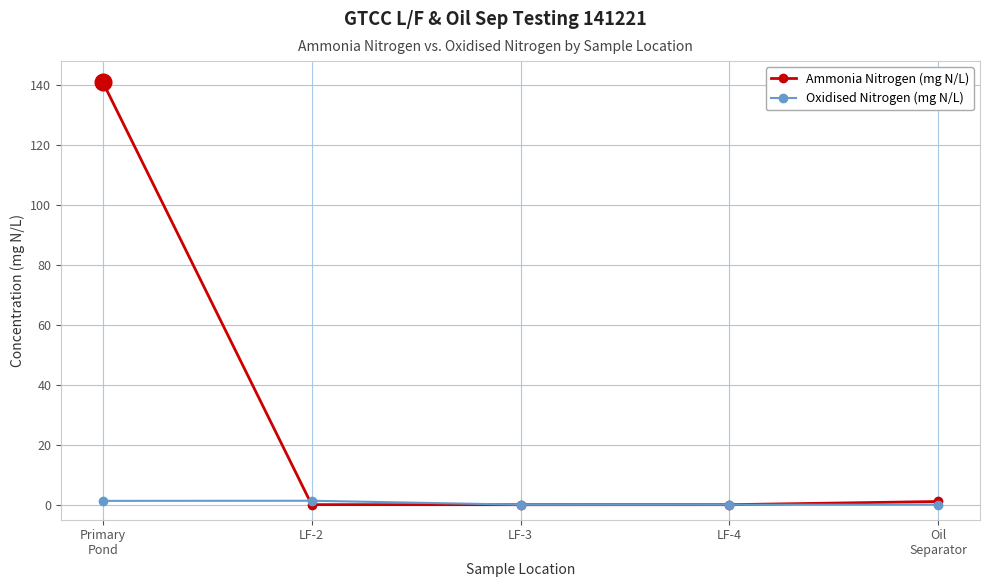

True or false: Oxidised Nitrogen (mg N/L) has more than 2 interior local peaks.

False